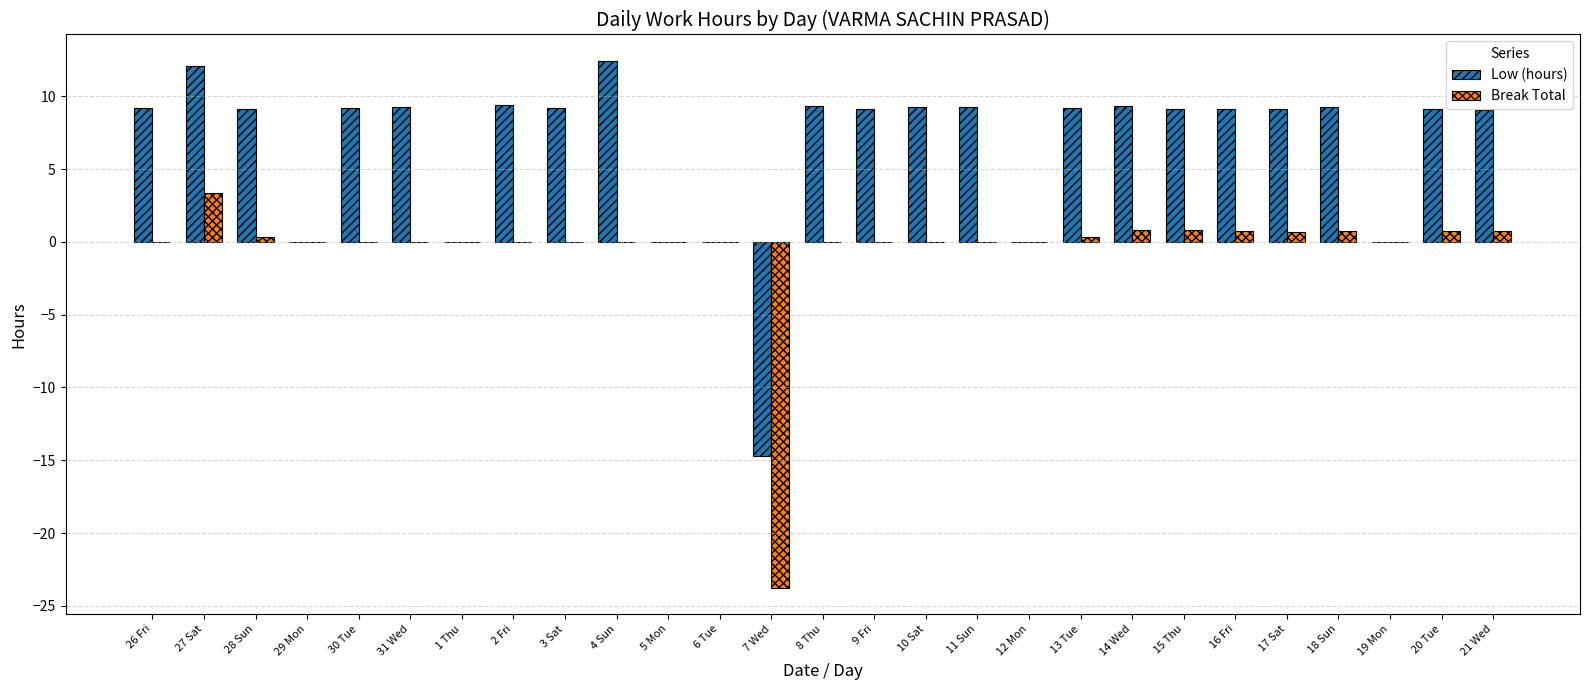

Between 27 Sat and 28 Sun, which series saw the biggest shift?

Break Total